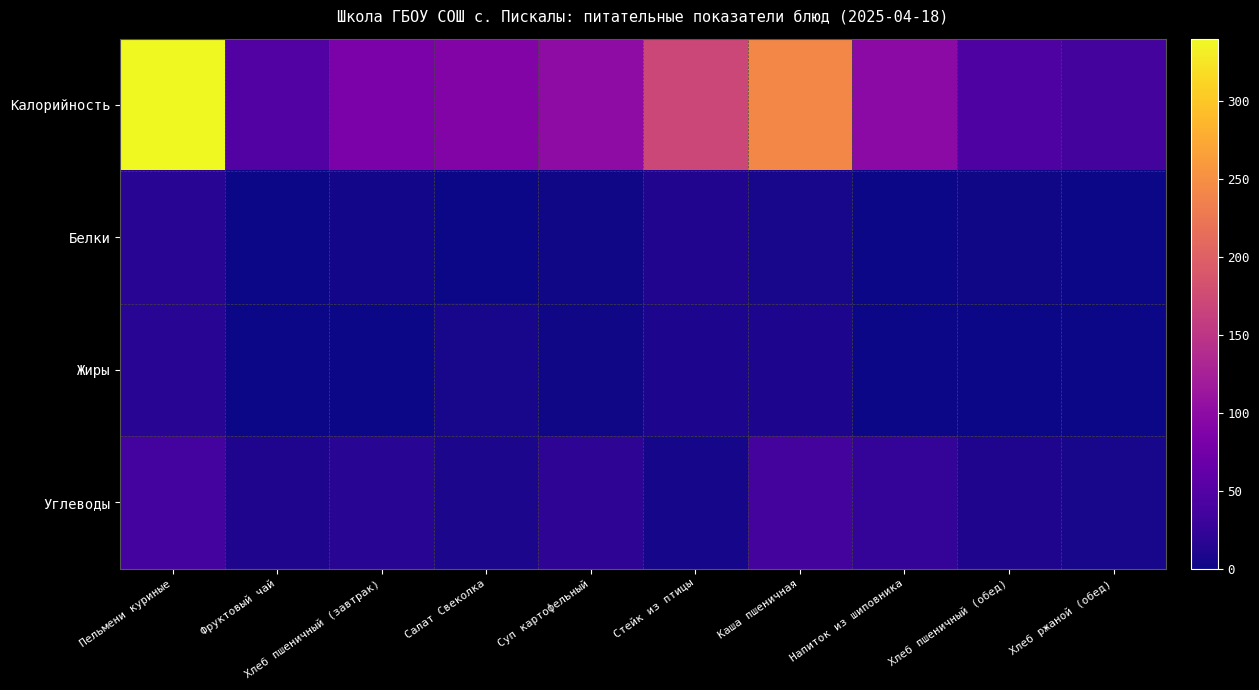

Which category has the highest value across all series?

Пельмени куриные